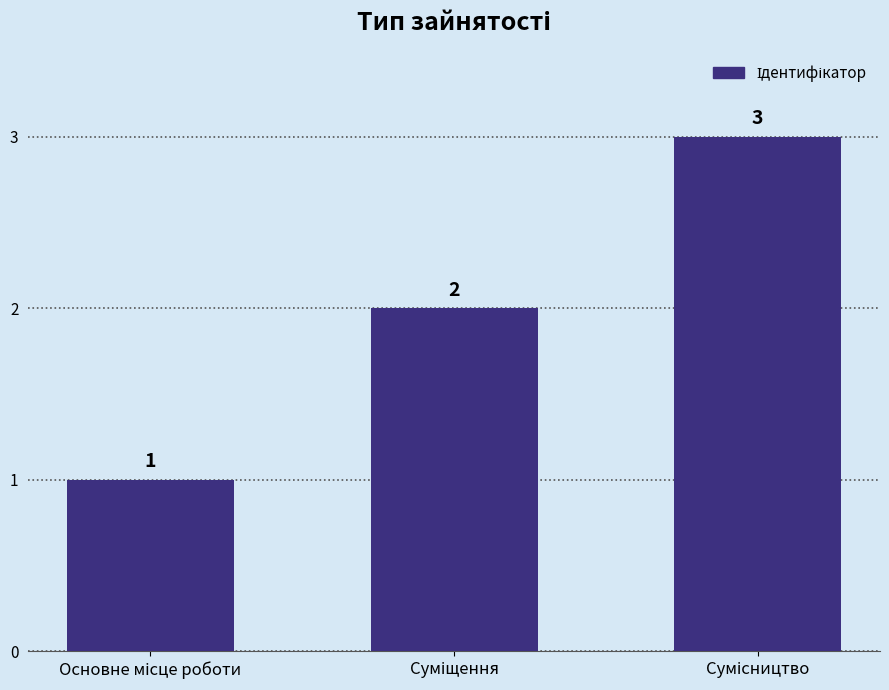

What is the sum of all values?

6